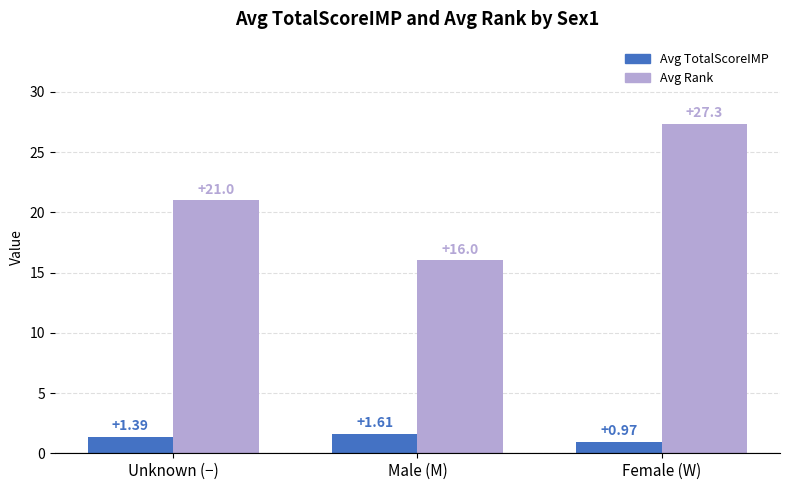

List the series in order of their overall mean, lowest first.

Avg TotalScoreIMP, Avg Rank